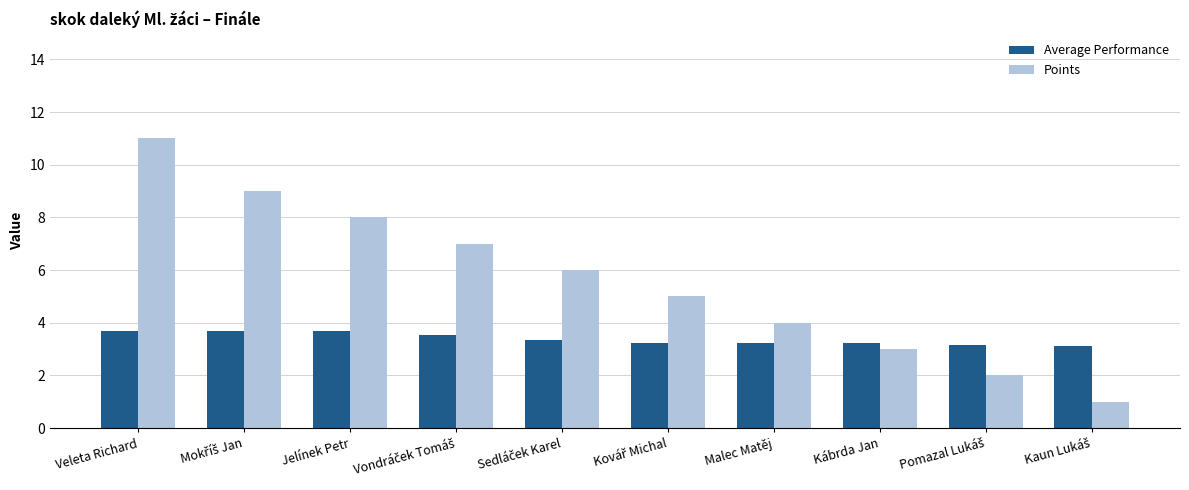

The value of Points at Veleta Richard is 11.0. True or false?

True